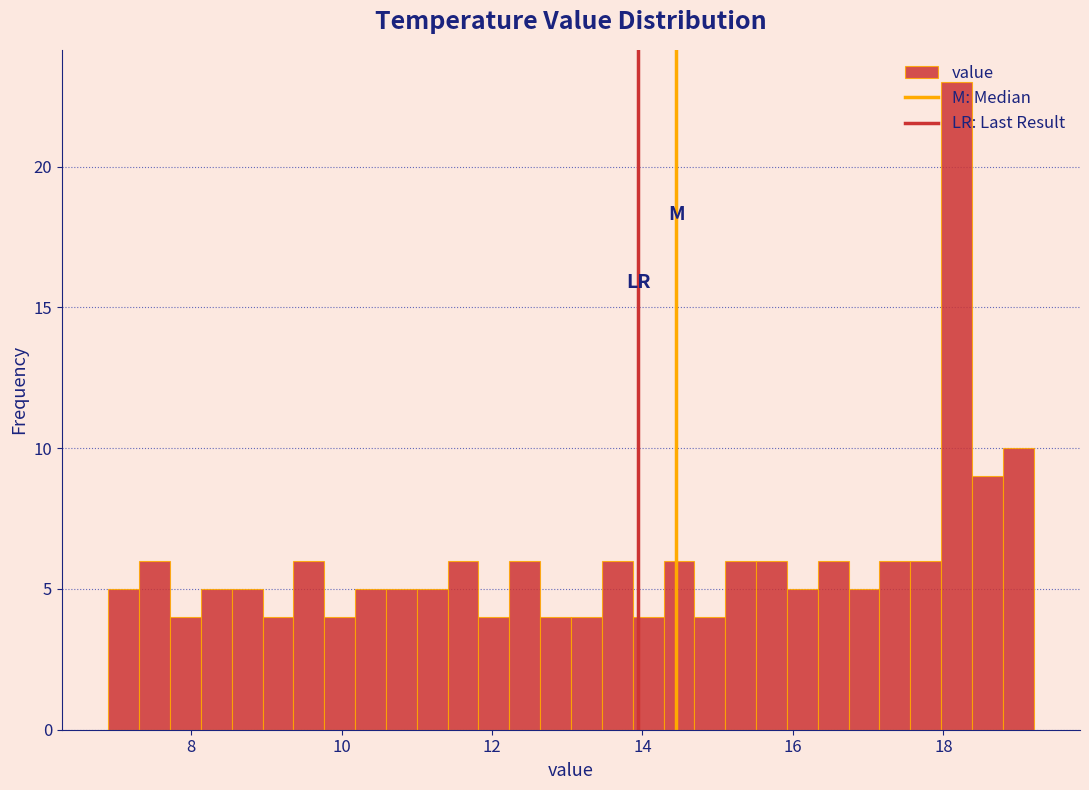

Around what value on the x-axis is the tallest bar? Give the approximate position of its centre, as read against the axis.

18.2